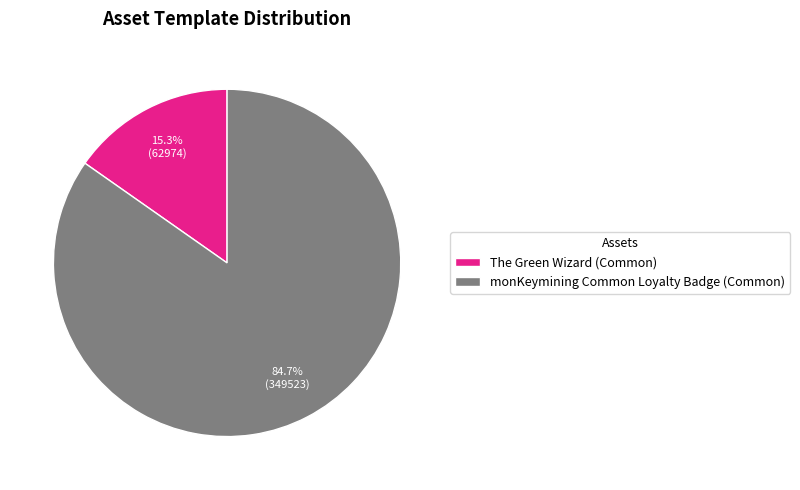

Is there any slice that represents more than half of the pie?

Yes